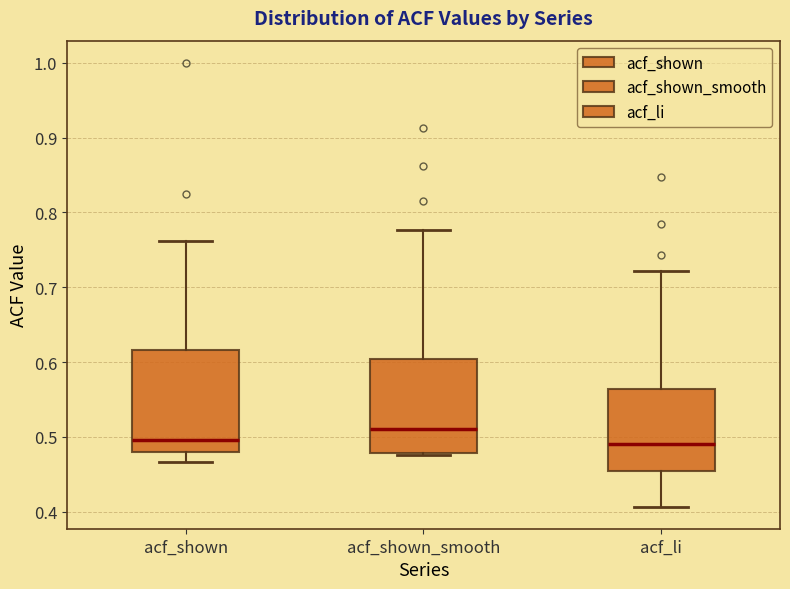

Where does the median line of the box for acf_shown sit on the y-axis? The values are not printed on the chart, so give them approximately, as read against the axis.

0.50